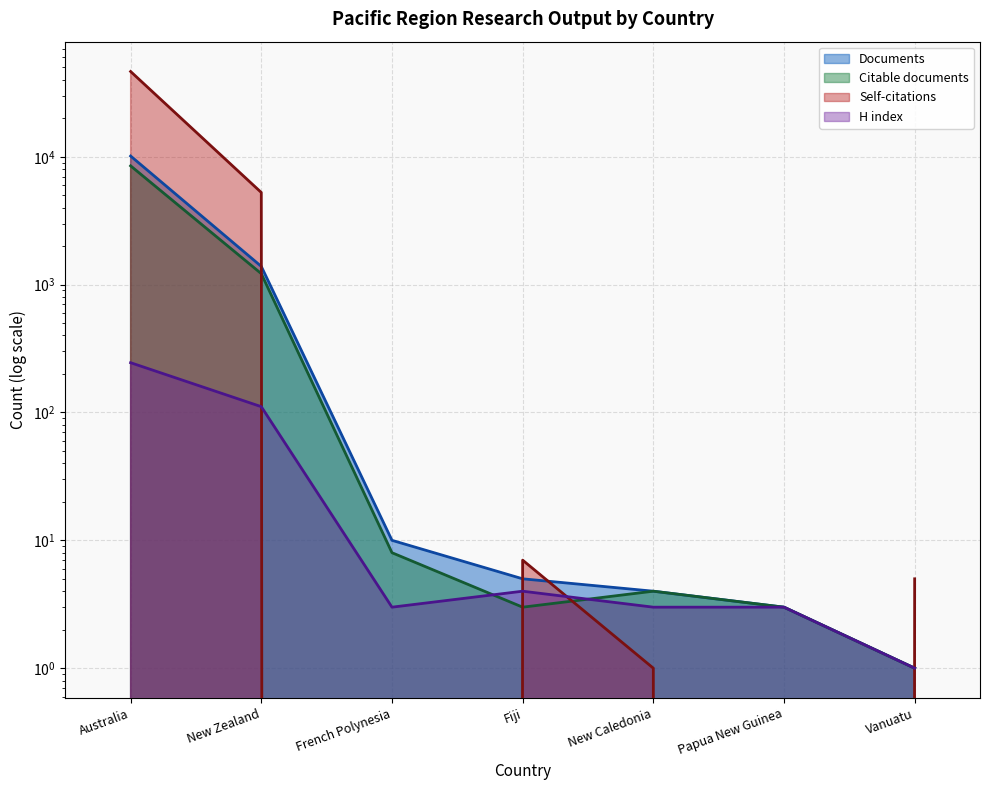

How many intersections are there between Documents and Citations?

4